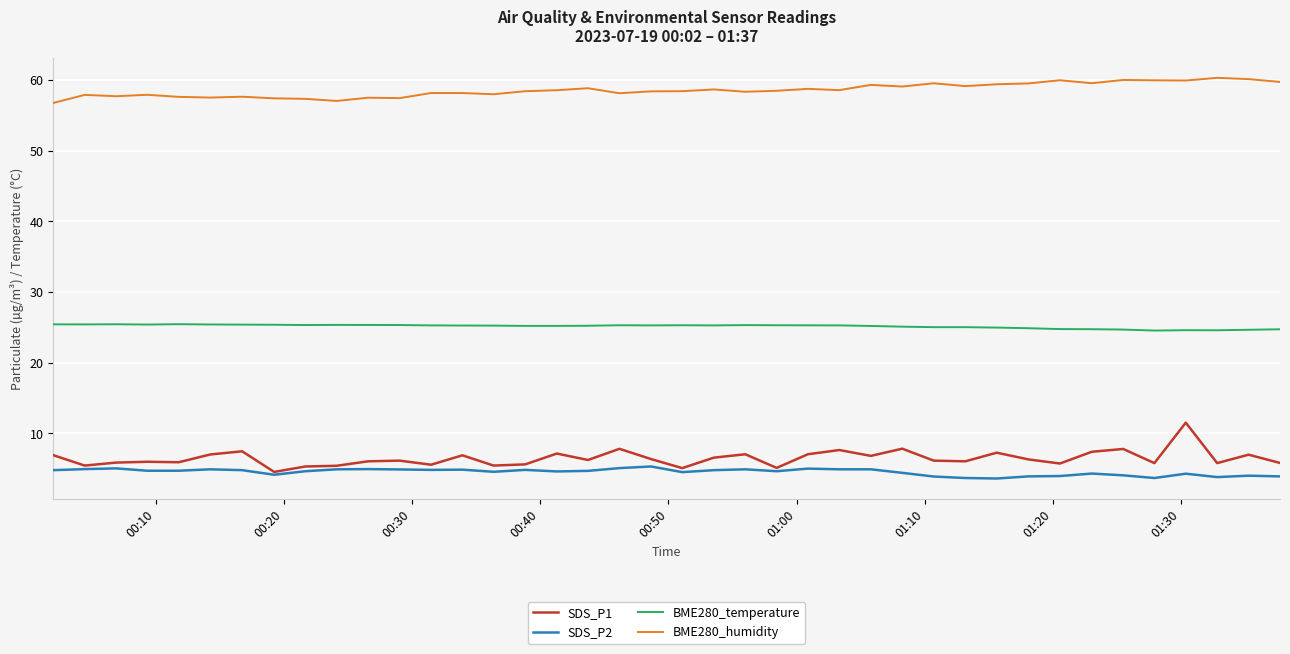

What is the maximum value for BME280_humidity?

60.3